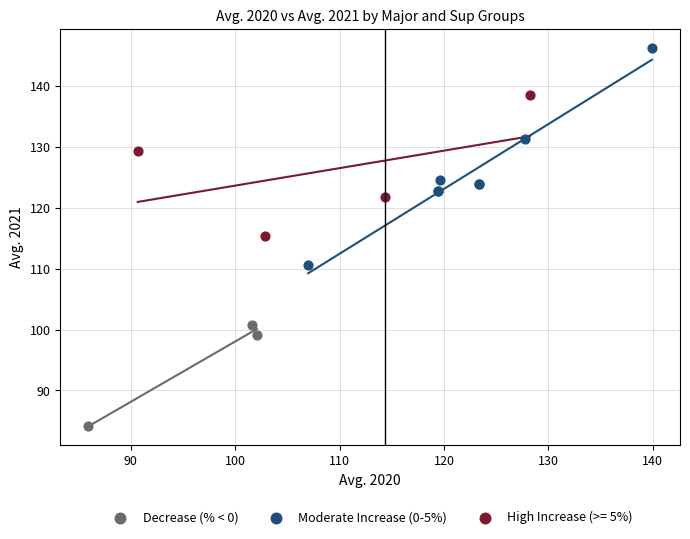

Which series has the widest spread of Y values?

Moderate Increase (0-5%)